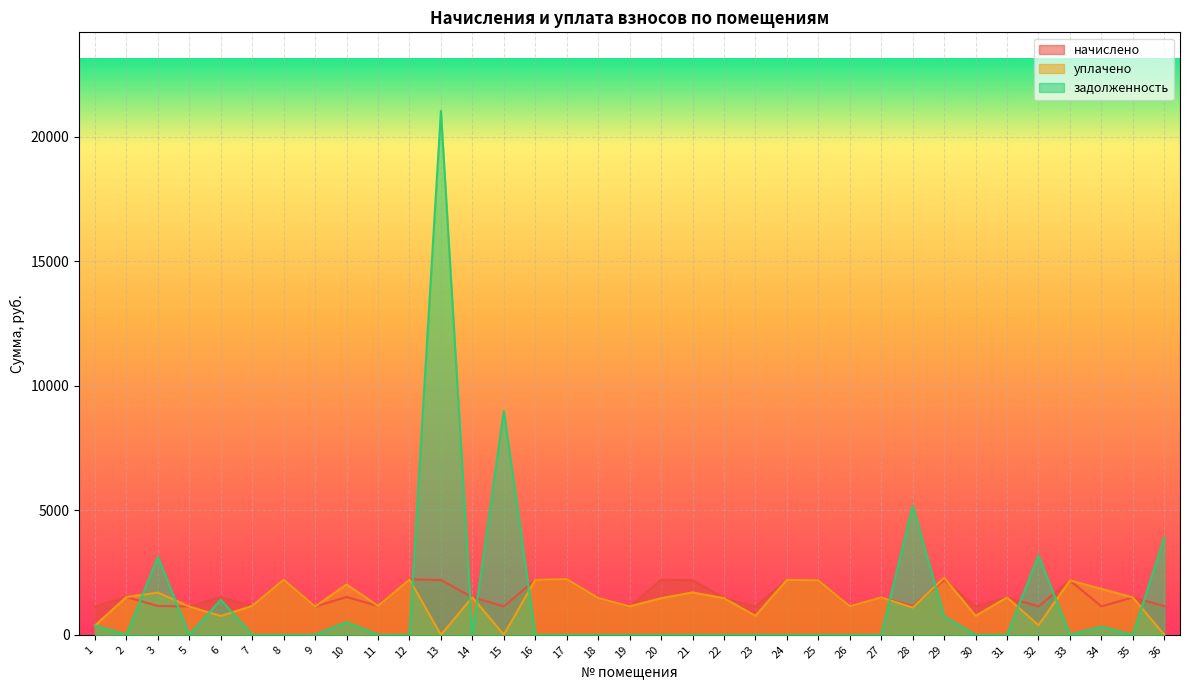

At which category does уплачено reach its first local valley?

6